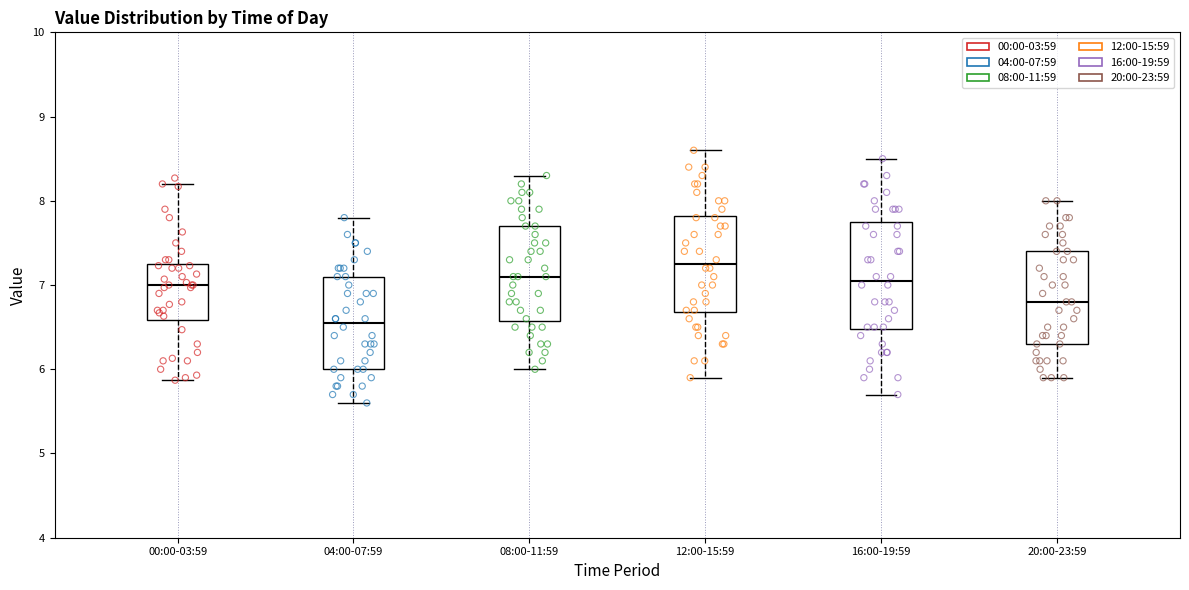

Reading left to right, transcribe this box plot: for each box, give where its median line is, the range the box spans, and where its two whiskers end, as read against the y-axis. The values are not printed on the chart, so give them approximately, as read against the axis.

00:00-03:59: median 7.0, box 6.6 to 7.2, whiskers 5.9 to 8.2
04:00-07:59: median 6.6, box 6.0 to 7.1, whiskers 5.6 to 7.8
08:00-11:59: median 7.1, box 6.6 to 7.7, whiskers 6.0 to 8.3
12:00-15:59: median 7.3, box 6.7 to 7.8, whiskers 5.9 to 8.6
16:00-19:59: median 7.1, box 6.5 to 7.8, whiskers 5.7 to 8.5
20:00-23:59: median 6.8, box 6.3 to 7.4, whiskers 5.9 to 8.0